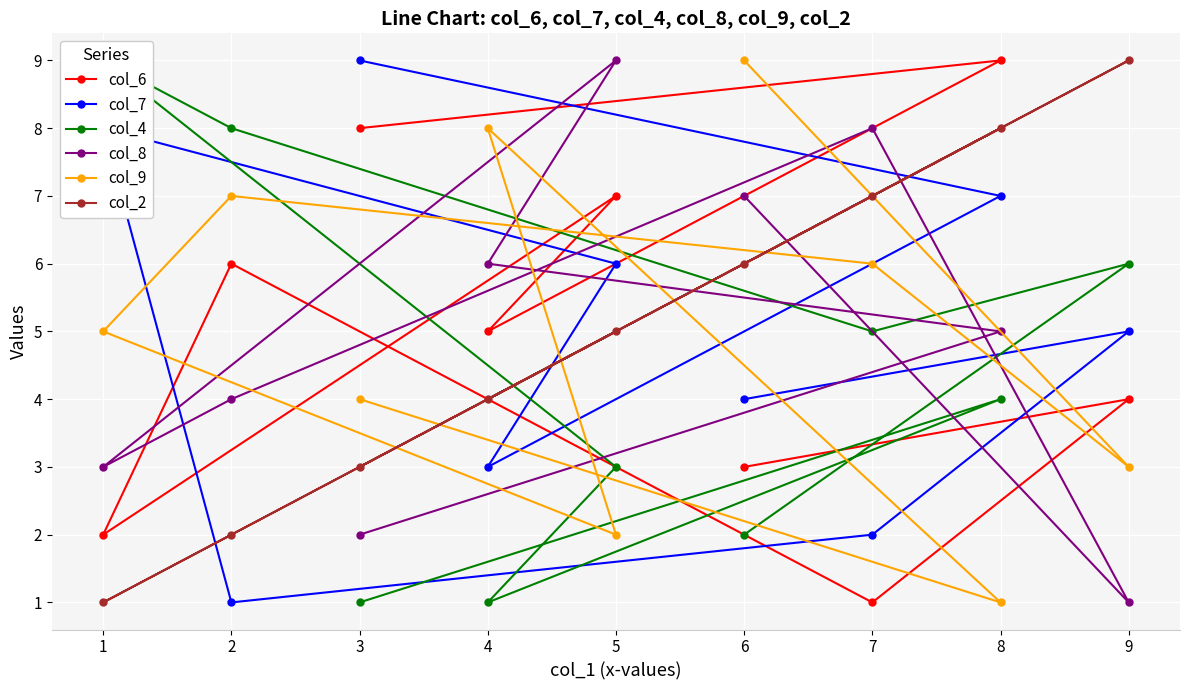

Which series has the largest total across all categories?

col_6